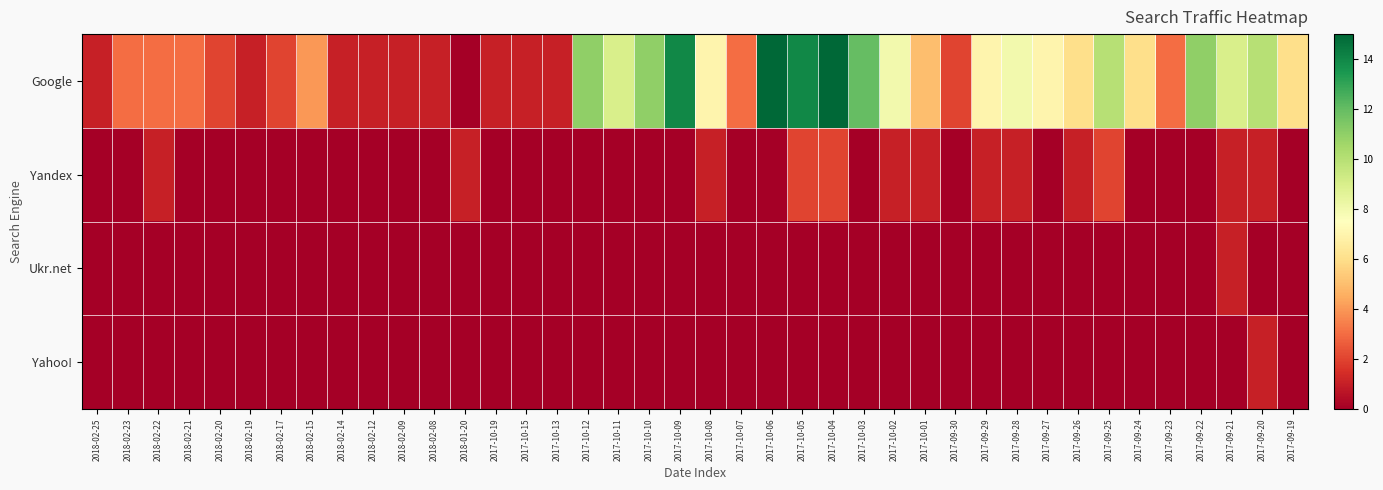

Which series has the largest total across all categories?

Google